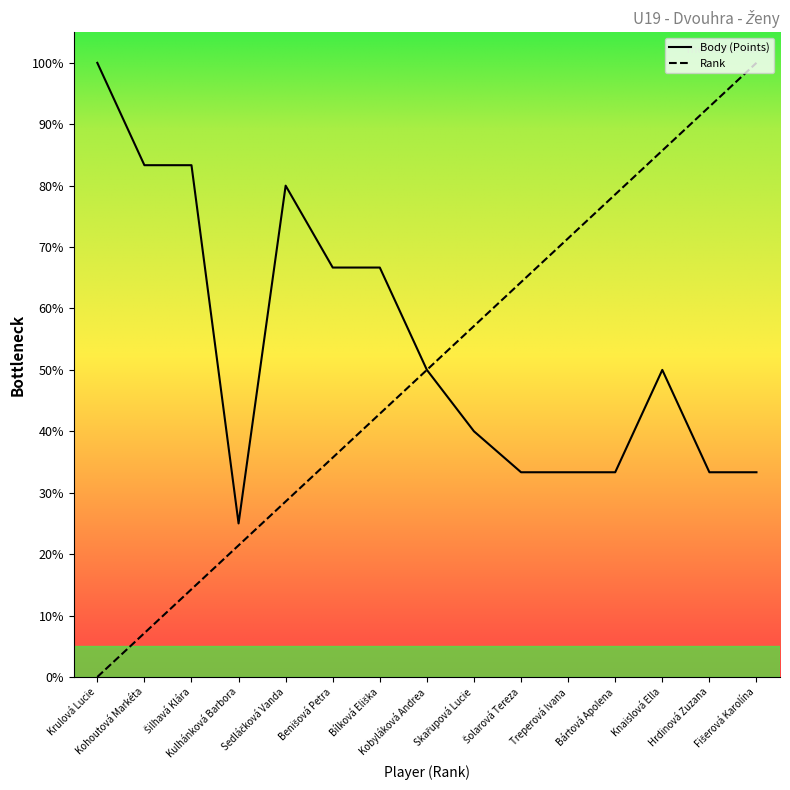

What is the spread (max minus min) of values at Krulová Lucie?

100.0